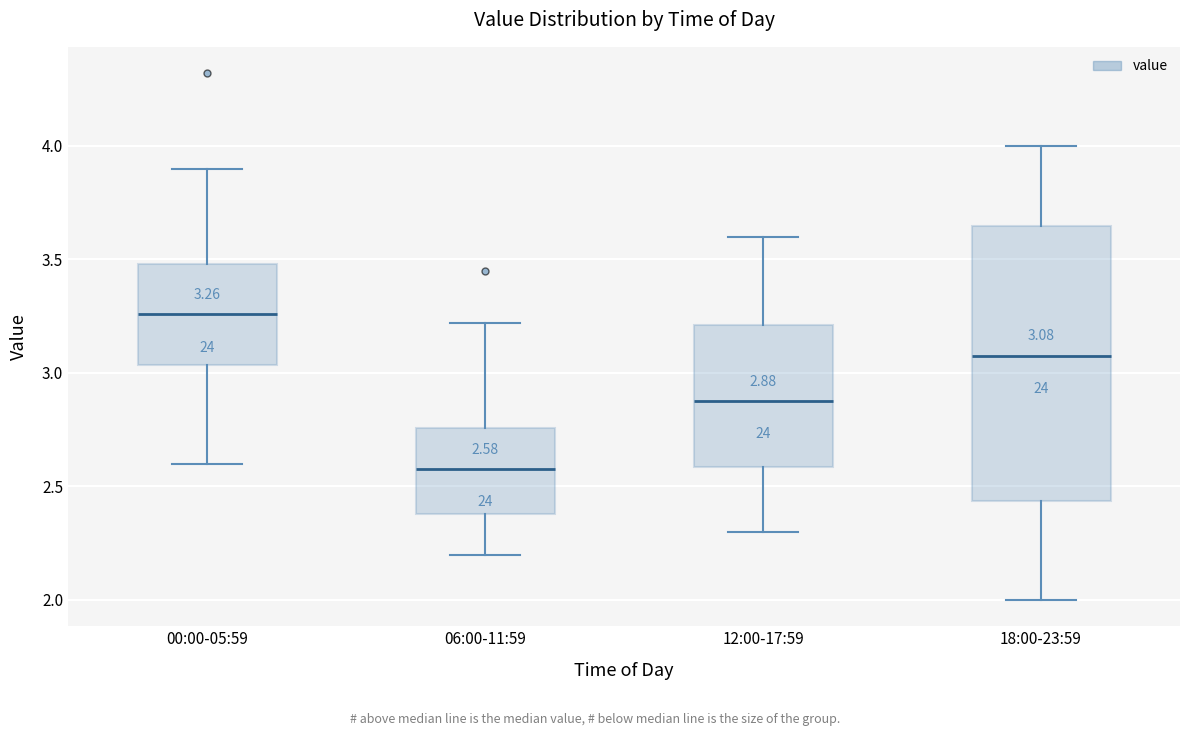

Which box has the highest median line?

00:00-05:59